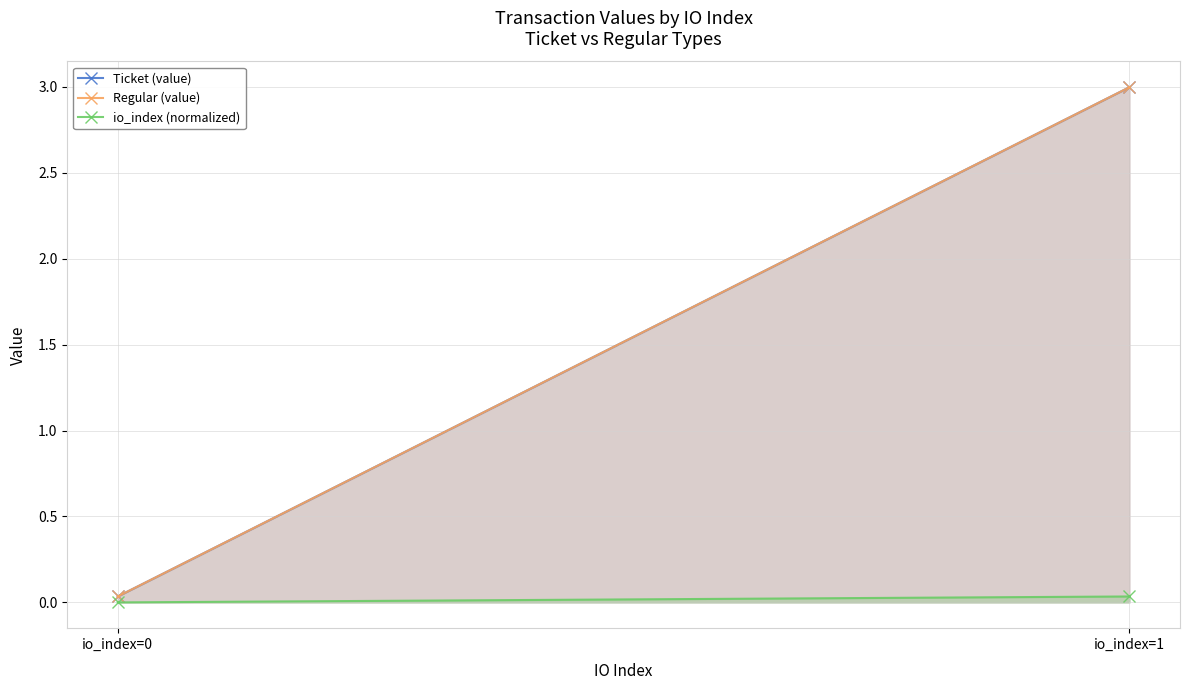

At which category does the chart reach its peak across all series?

io_index=1